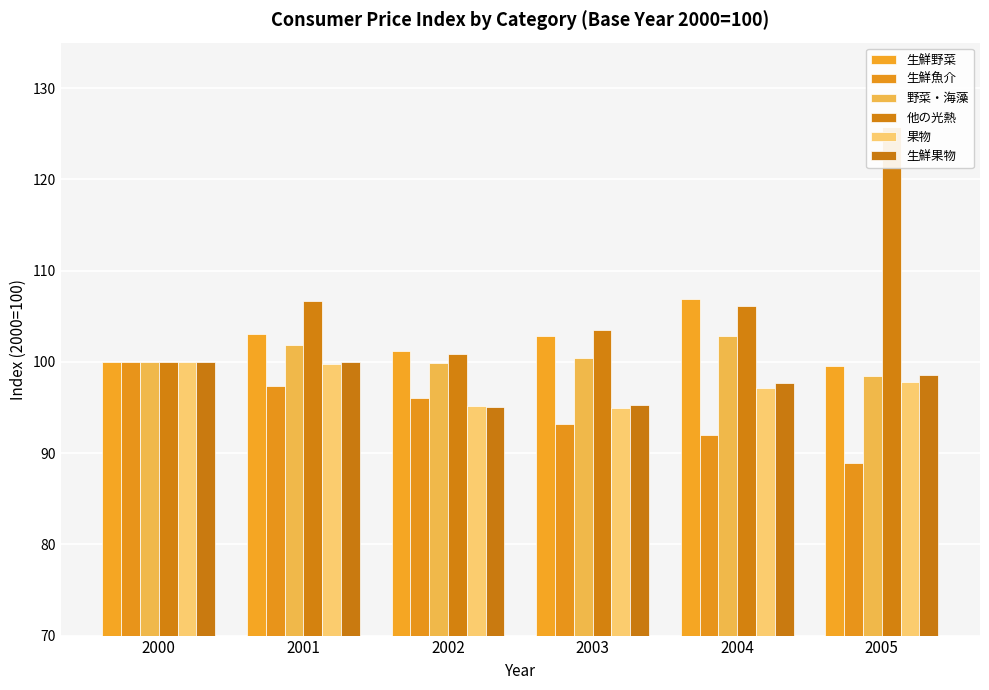

The 野菜・海藻 series shows 162.9 at 2001. True or false?

False